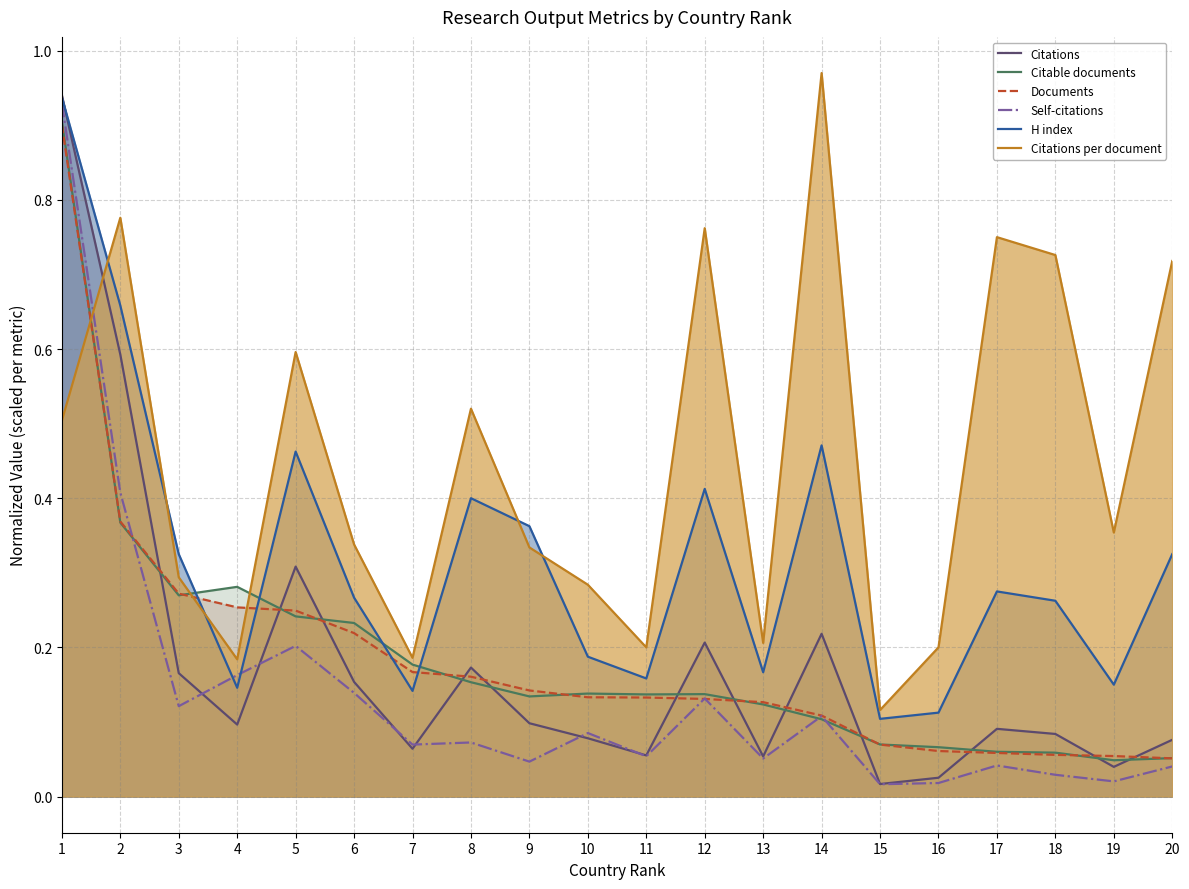

Does the chart display data point markers on the line(s)?

No